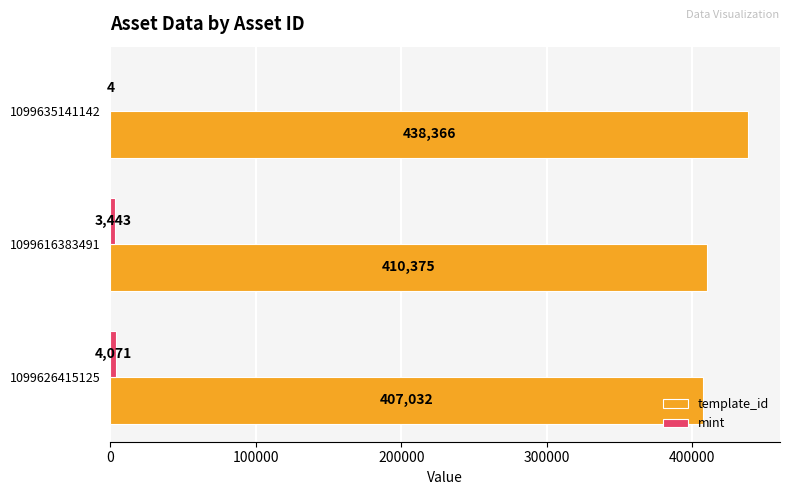

Between 1099616383491 and 1099635141142, which series saw the biggest shift?

template_id